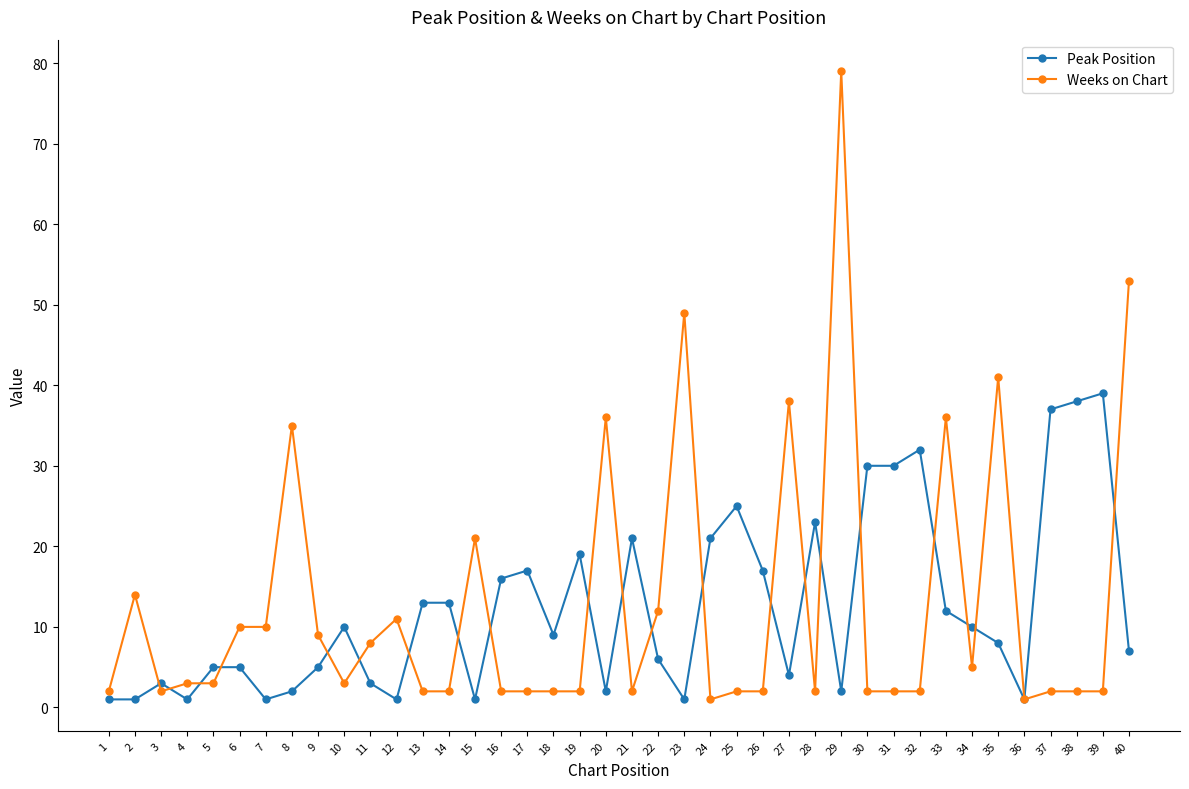

Is the value of Peak Position at 16 greater than the value of Weeks on Chart at 12?

Yes